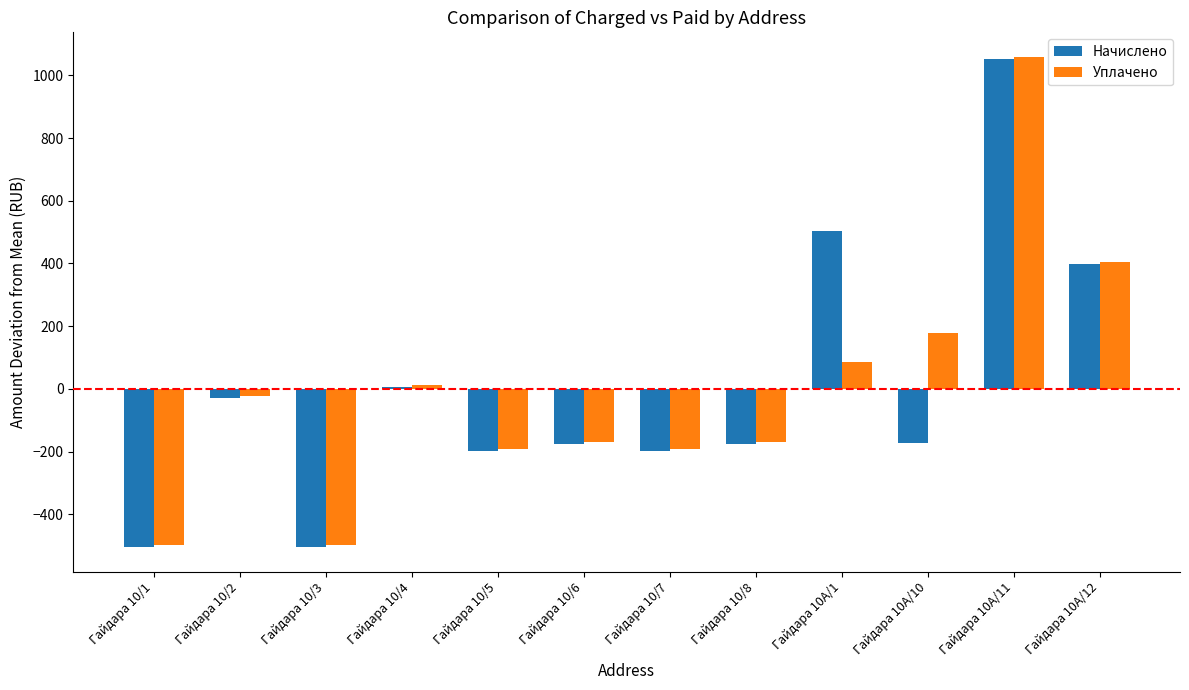

What is the value of the Уплачено bar at the 1st from the left?

-497.9